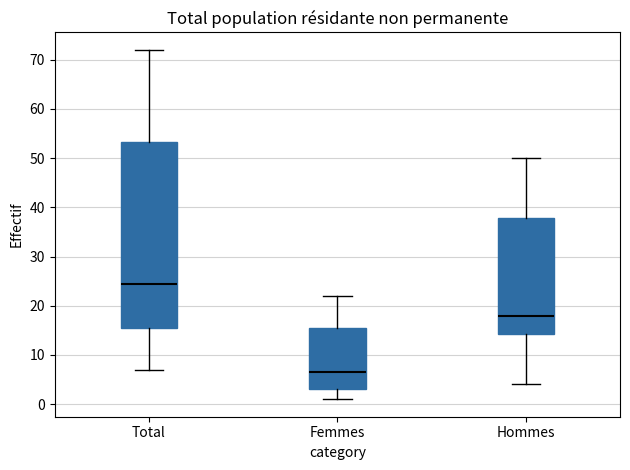

Comparing the boxes themselves (not the whiskers), which one is the tallest?

Total